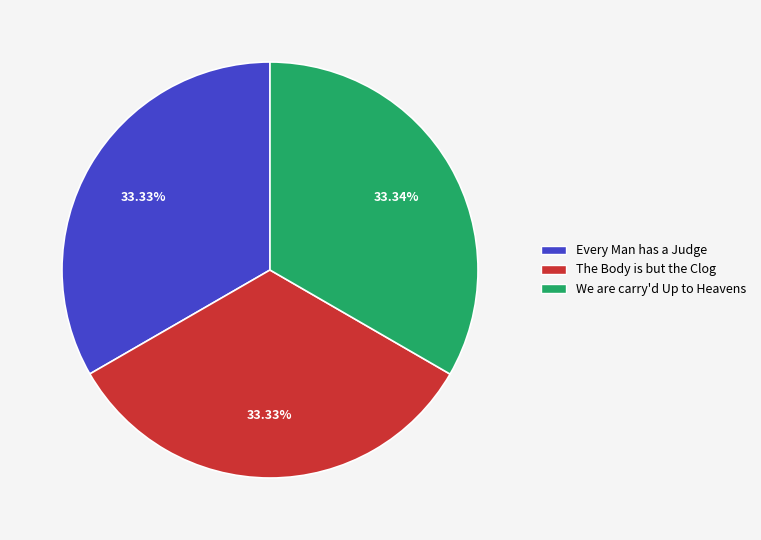

What is the ratio of the value at The Body is but the Clog to the value at We are carry'd Up to Heavens?

1.0